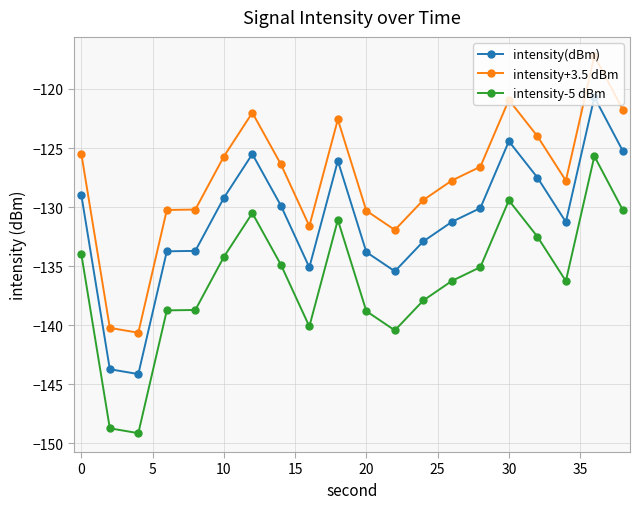

List the series in order of their overall mean, highest first.

intensity+3.5 dBm, intensity(dBm), intensity-5 dBm